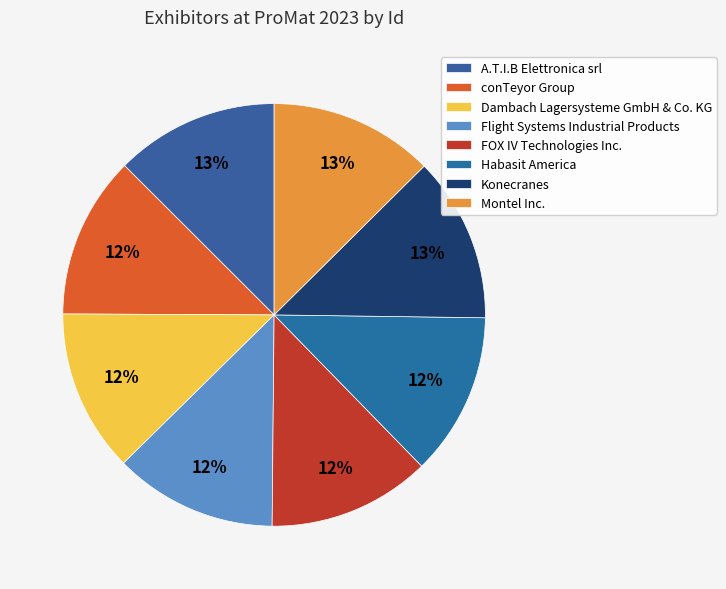

Between Habasit America and conTeyor Group, which is larger?

Habasit America